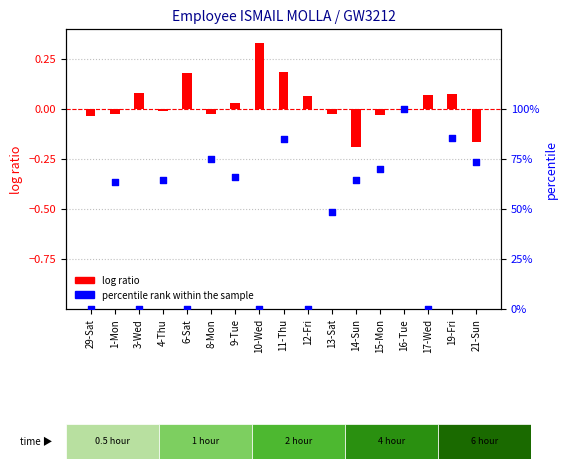

Which series contains the lowest Y value?

log ratio